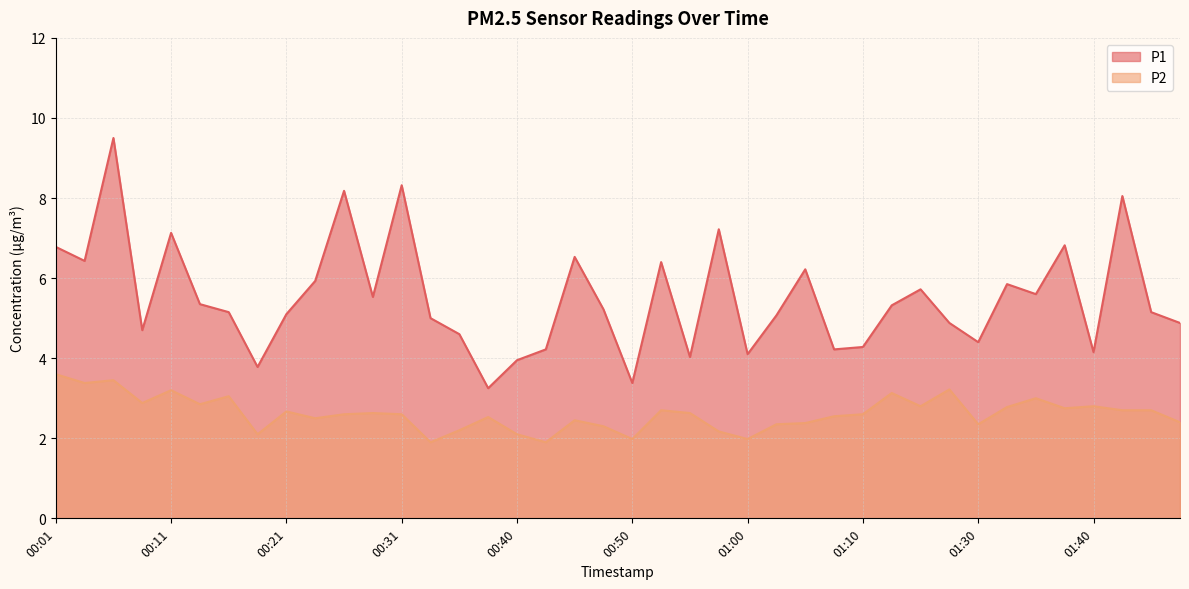

True or false: P2 and P1 intersect in this chart.

False